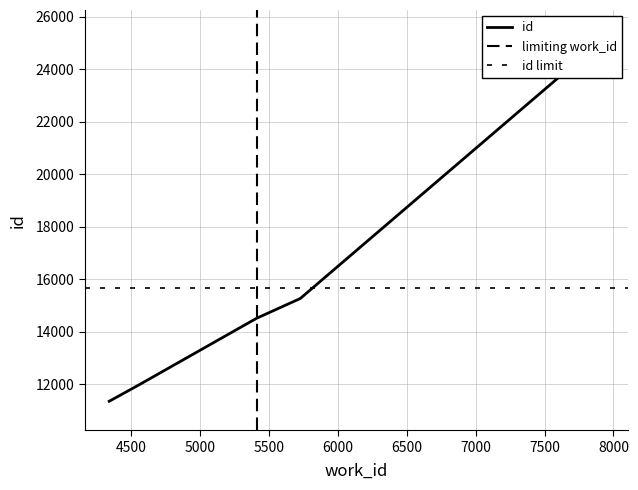

What is the value of the 2nd point from the left?

11971